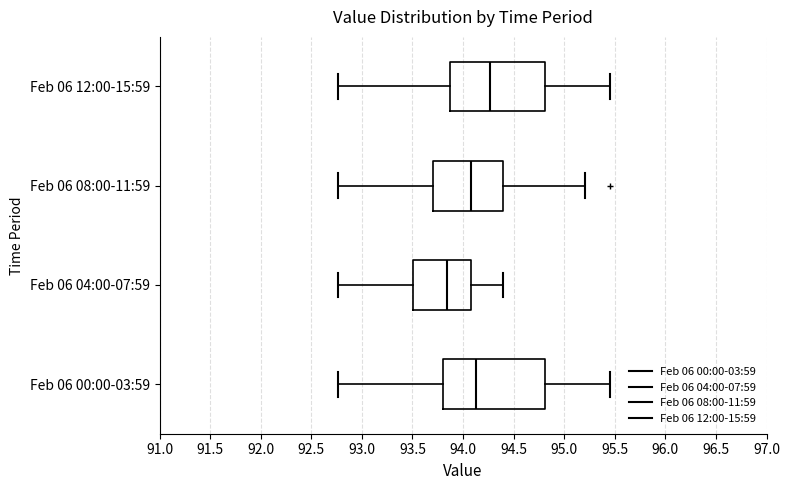

Reading bottom to top, read every box against the x-axis: the position of its median line, the range the box covers, and the ends of its whiskers. The values are not printed on the chart, so give them approximately, as read against the axis.

Feb 06 00:00-03:59: median 94.15, box 93.80 to 94.80, whiskers 92.75 to 95.45
Feb 06 04:00-07:59: median 93.85, box 93.50 to 94.10, whiskers 92.75 to 94.40
Feb 06 08:00-11:59: median 94.10, box 93.70 to 94.40, whiskers 92.75 to 95.20
Feb 06 12:00-15:59: median 94.25, box 93.85 to 94.80, whiskers 92.75 to 95.45